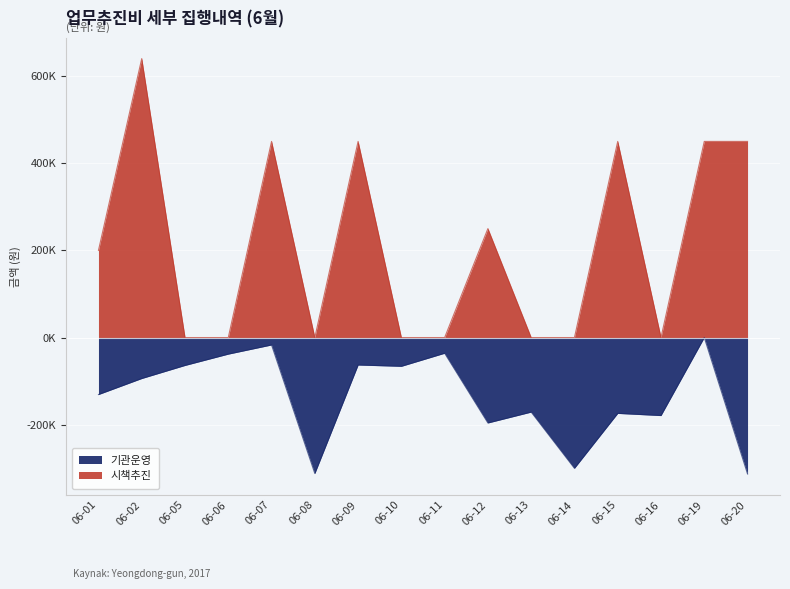

The 기관운영 series shows -63000 at 06-09. True or false?

True